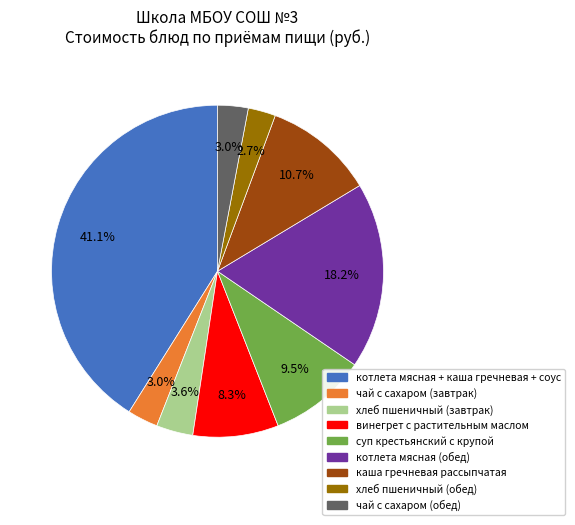

Which category has the biggest portion of the pie?

котлета мясная + каша гречневая + соус